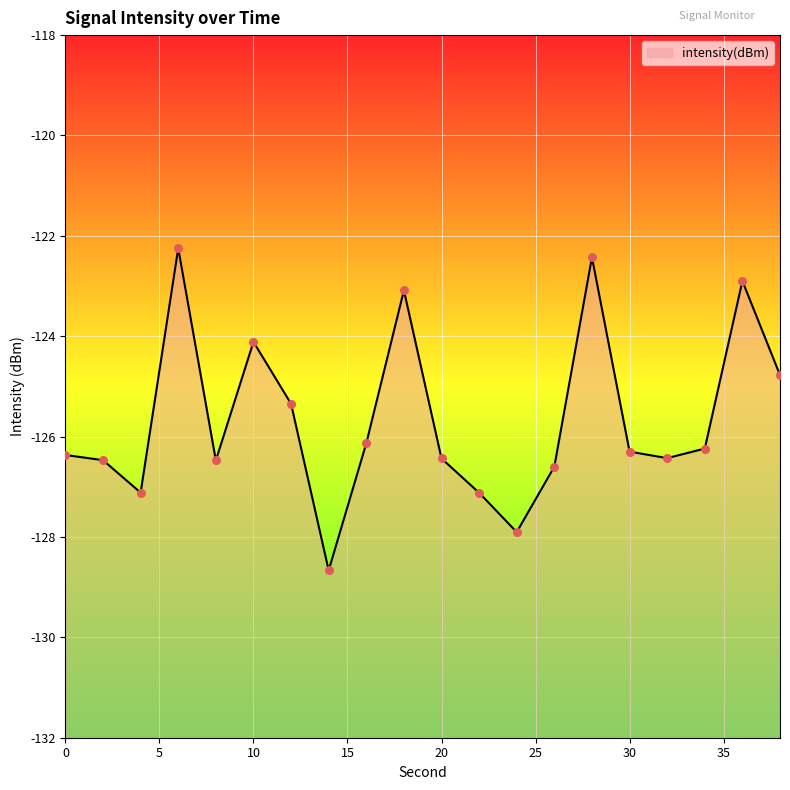

What is the change in value from 30 to 38?

+1.5